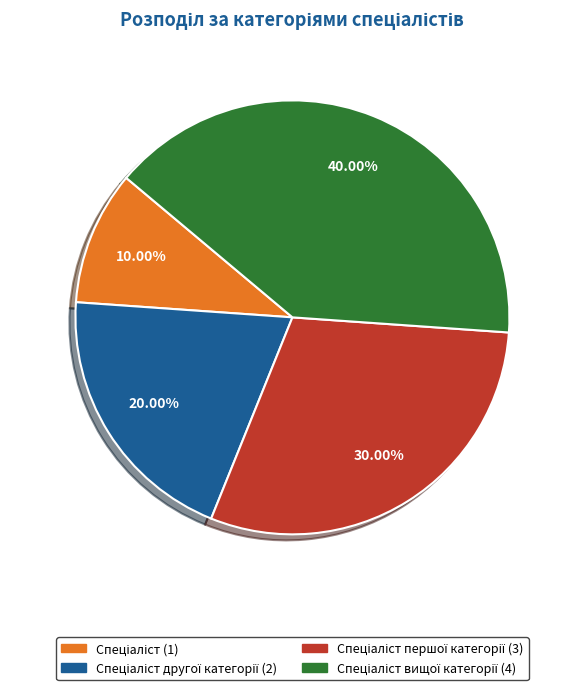

Is there any slice that represents more than half of the pie?

No